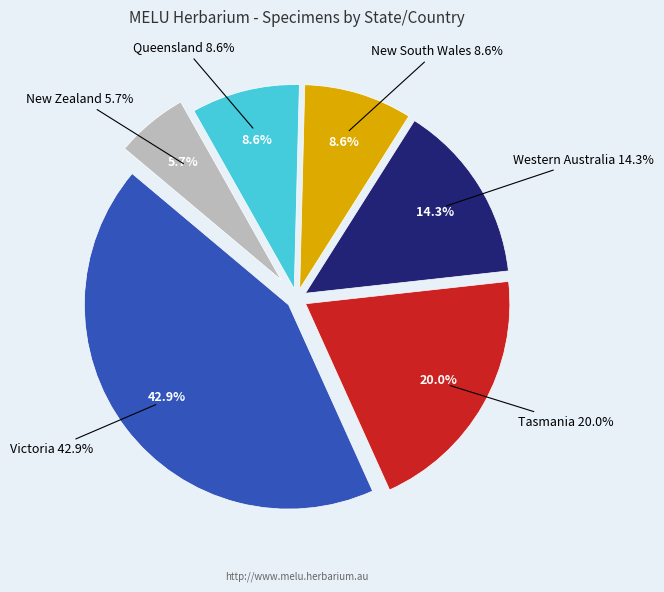

Rank the categories by value from lowest to highest.

New Zealand, New South Wales, Queensland, Western Australia, Tasmania, Victoria